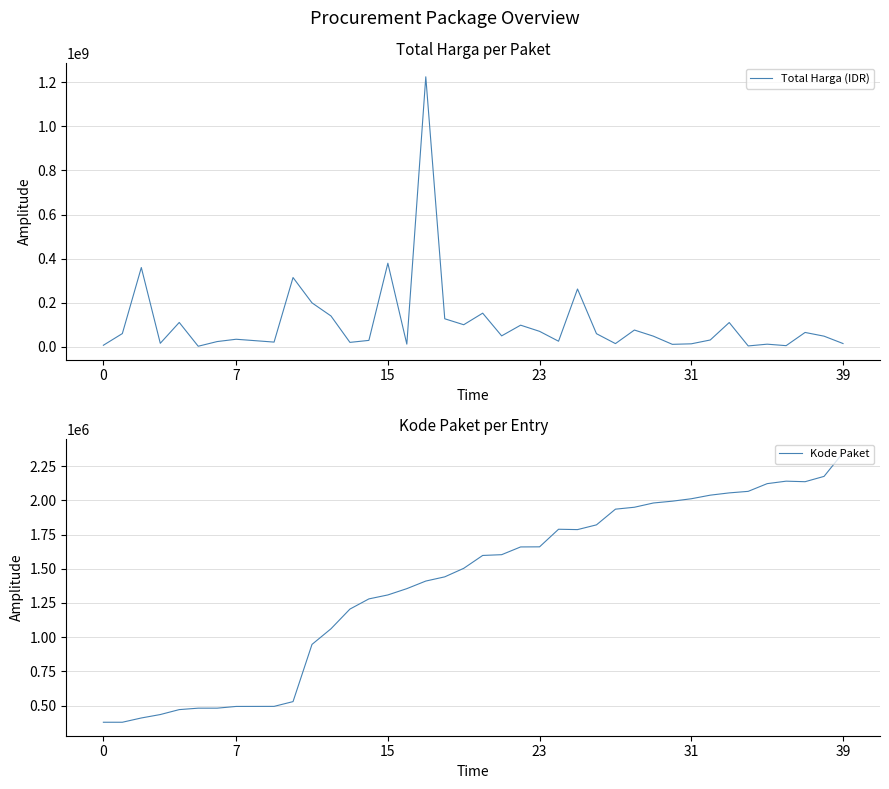

What are all the series names shown in the legend?

Total Harga (IDR), Kode Paket